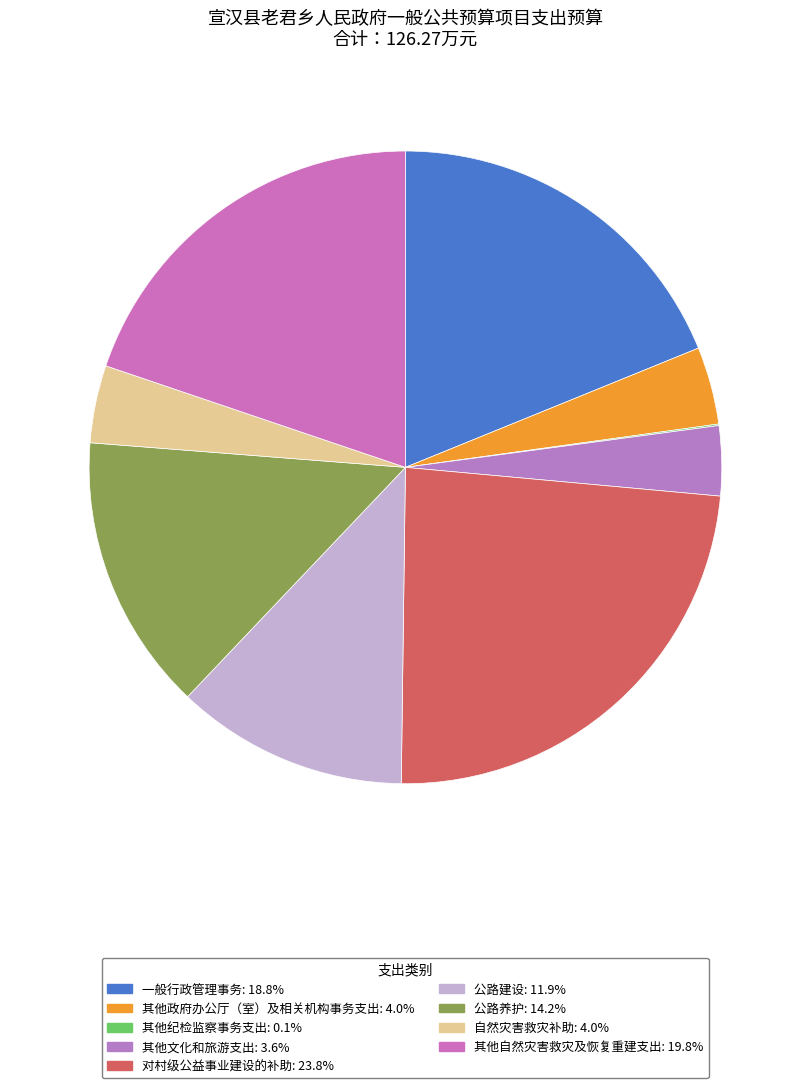

How many slices are in this pie chart?

9